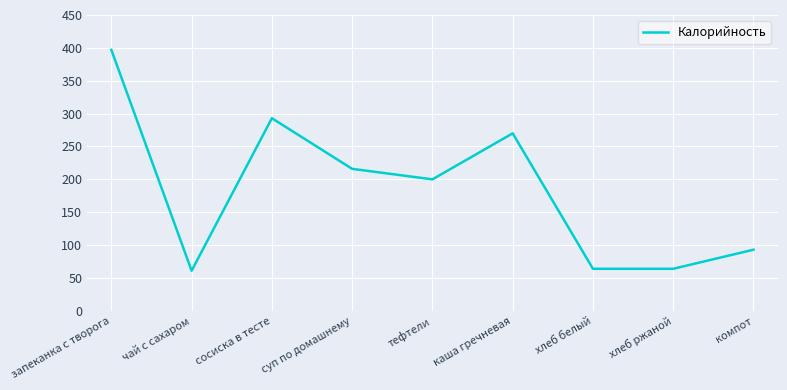

Which has a higher value, тефтели or суп по домашнему?

суп по домашнему